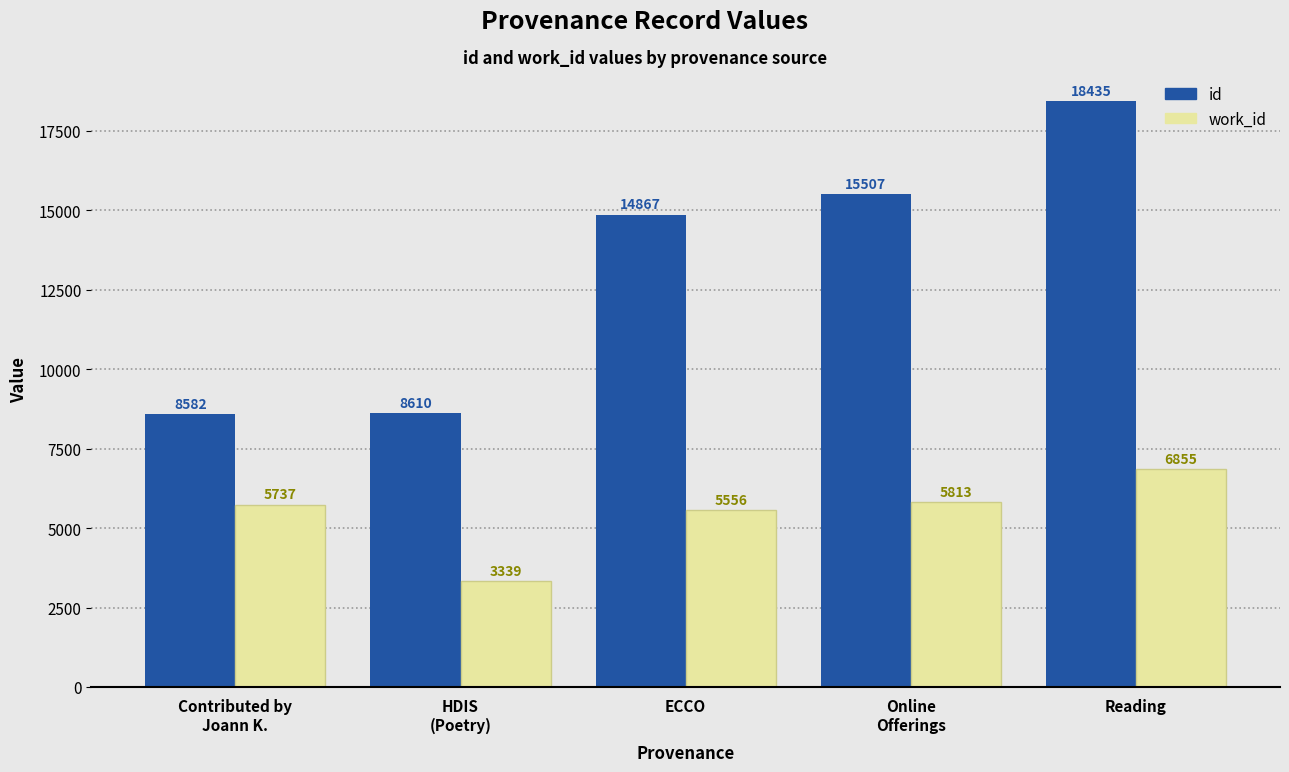

List the series in order of their peak value, lowest first.

work_id, id